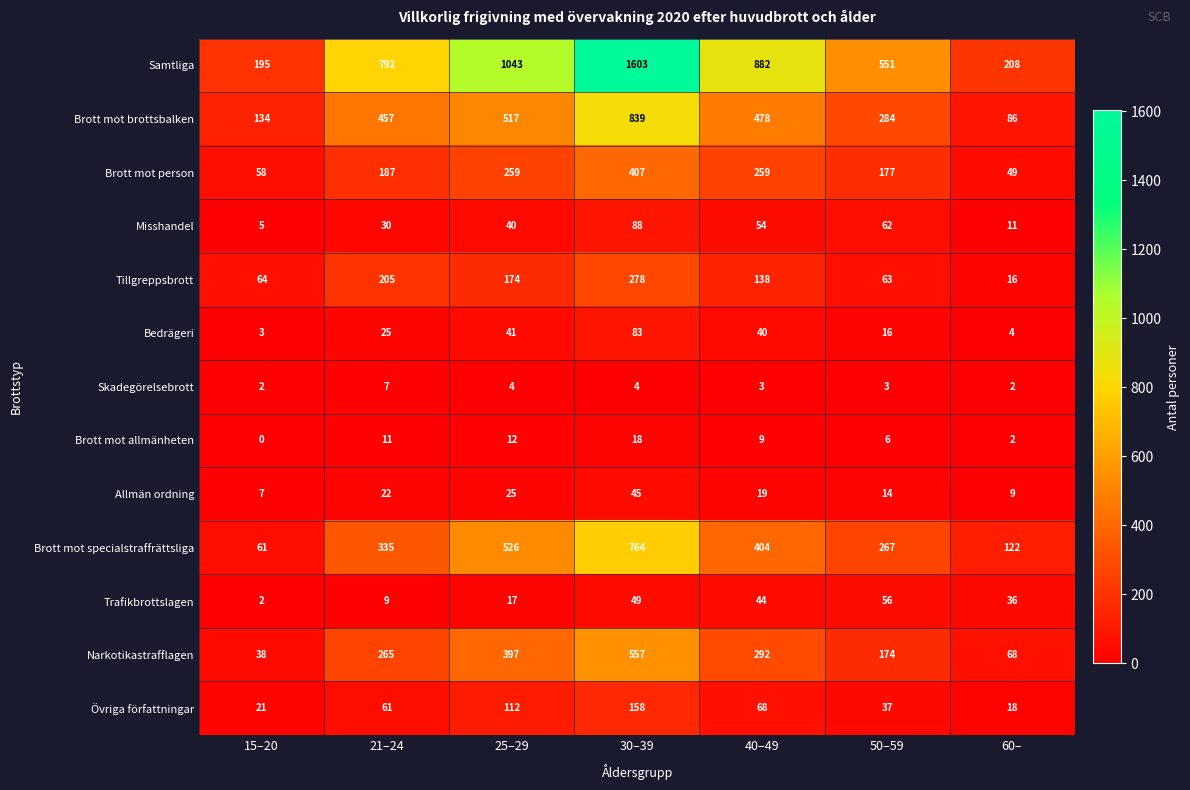

Which series has the widest spread of values?

Samtliga